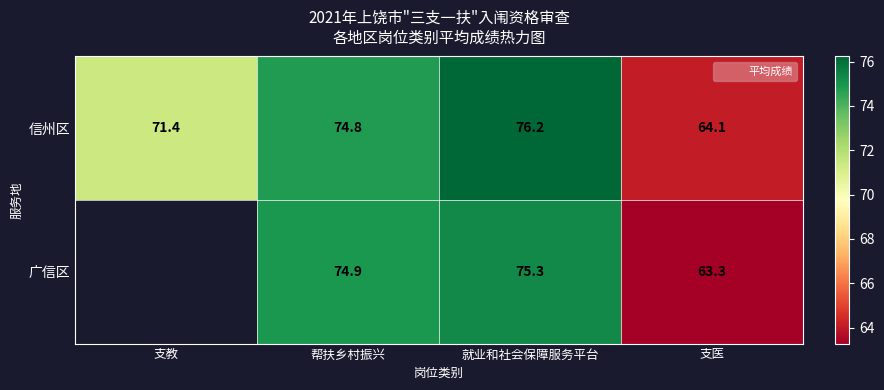

At which category is the sum across all series the highest?

就业和社会保障服务平台